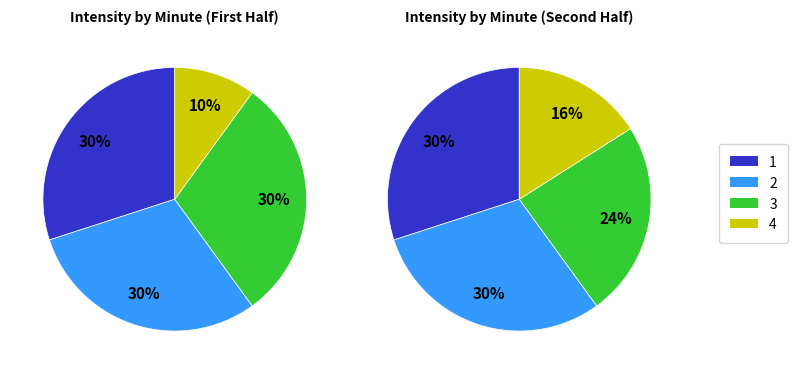

Is Minute 1 the majority of the pie?

No